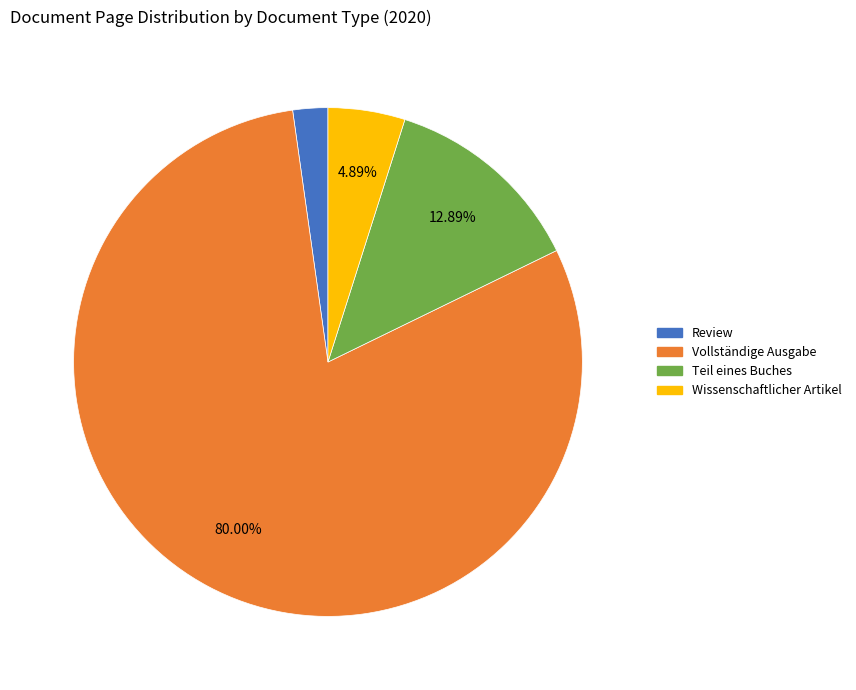

Is there any slice that represents more than half of the pie?

Yes